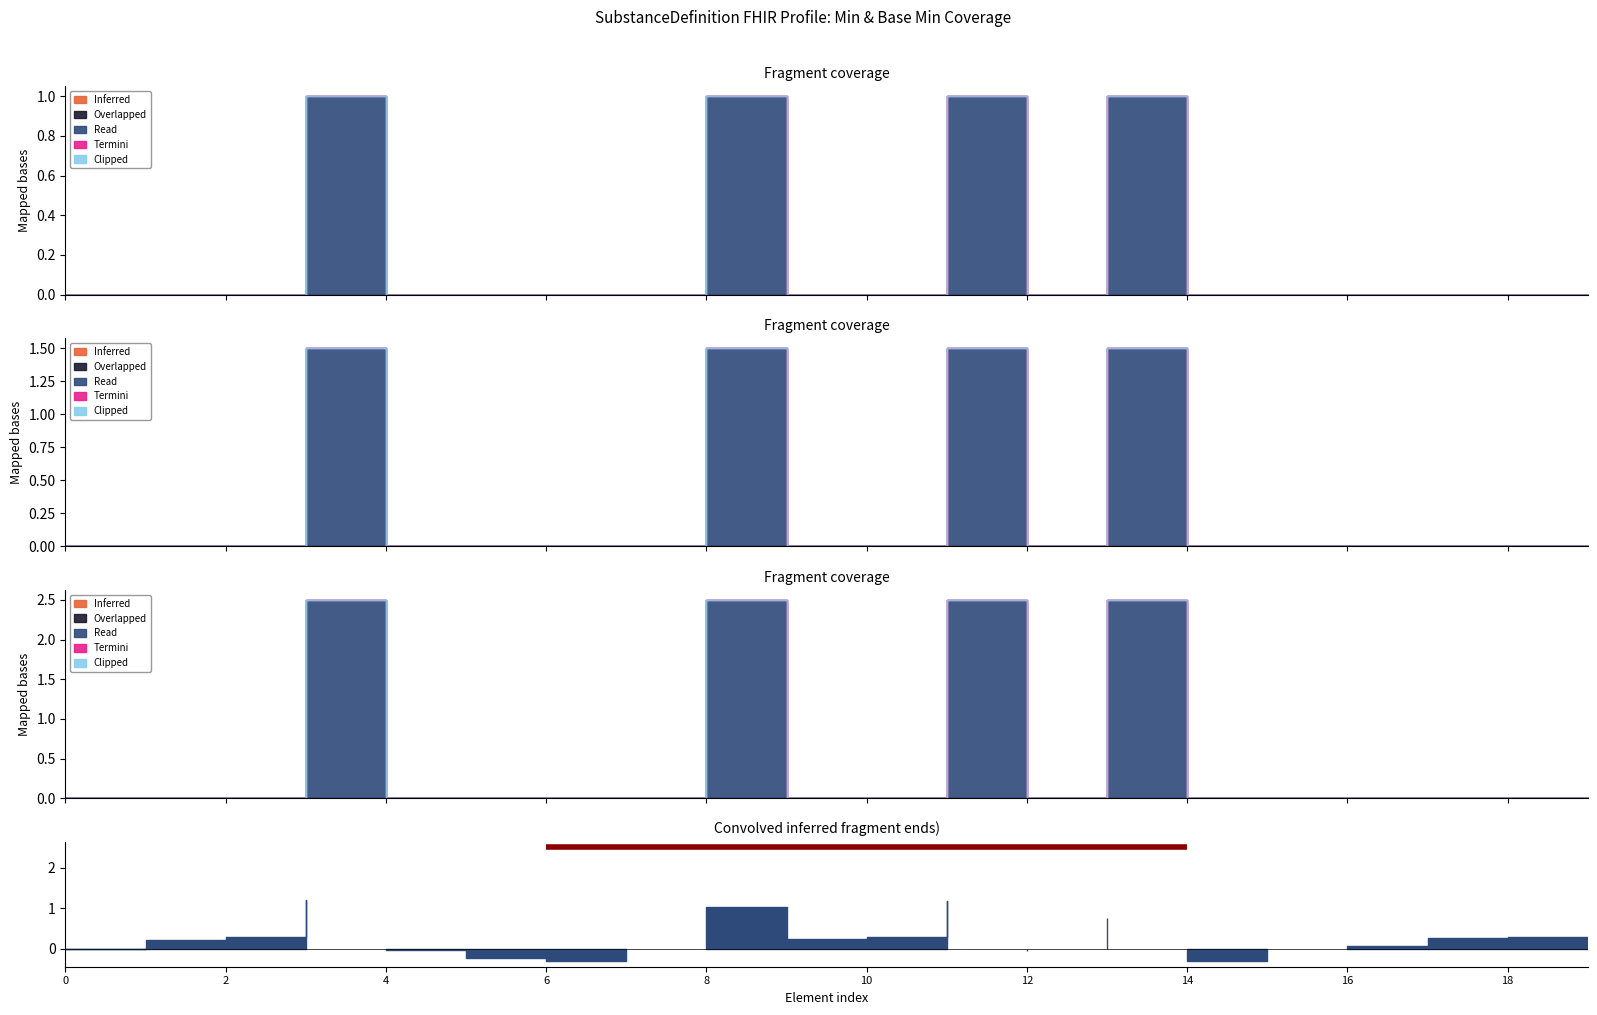

What is the difference between the maximum and minimum values in the Read series?

1